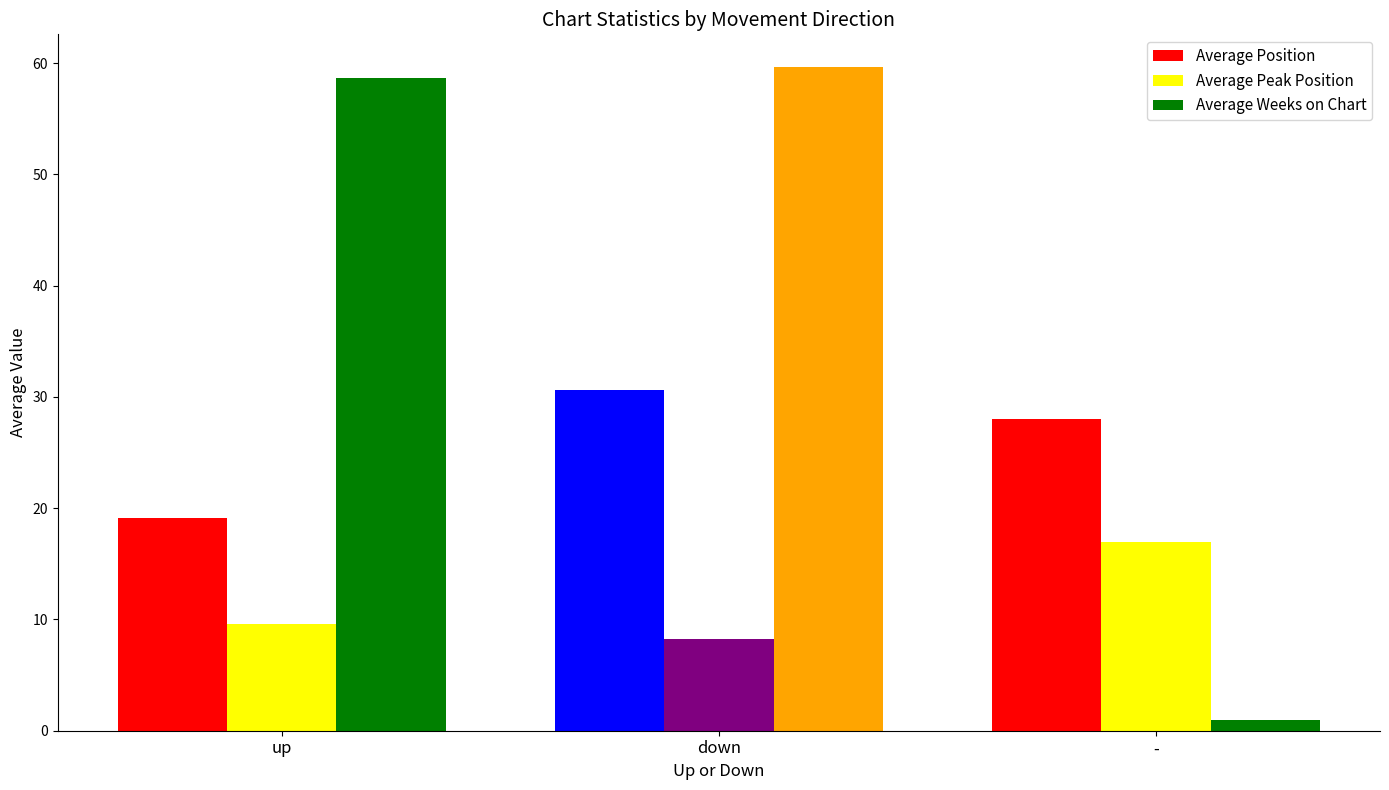

Rank the series by their average value, from highest to lowest.

Average Weeks on Chart, Average Position, Average Peak Position